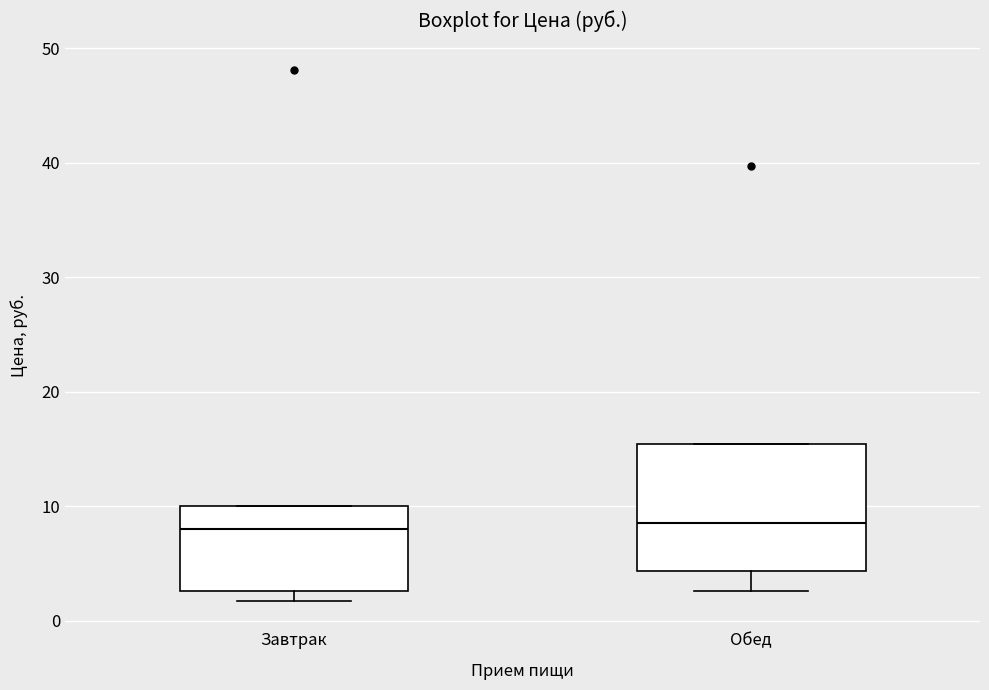

Where does the lower whisker of the box for Обед end on the y-axis? The values are not printed on the chart, so give them approximately, as read against the axis.

3